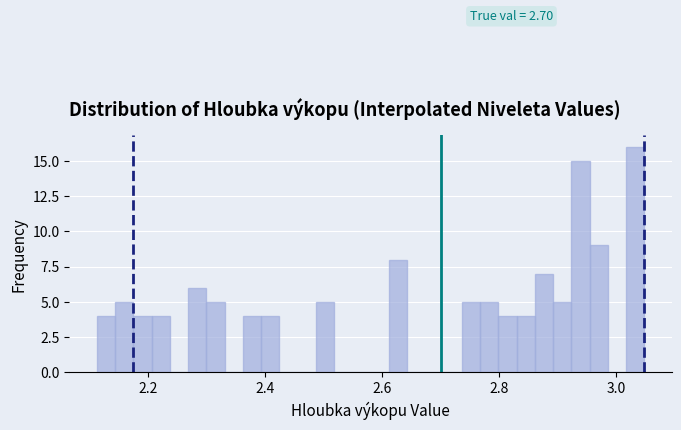

Read against the x-axis, roughly where is the centre of the tallest bar?

3.04